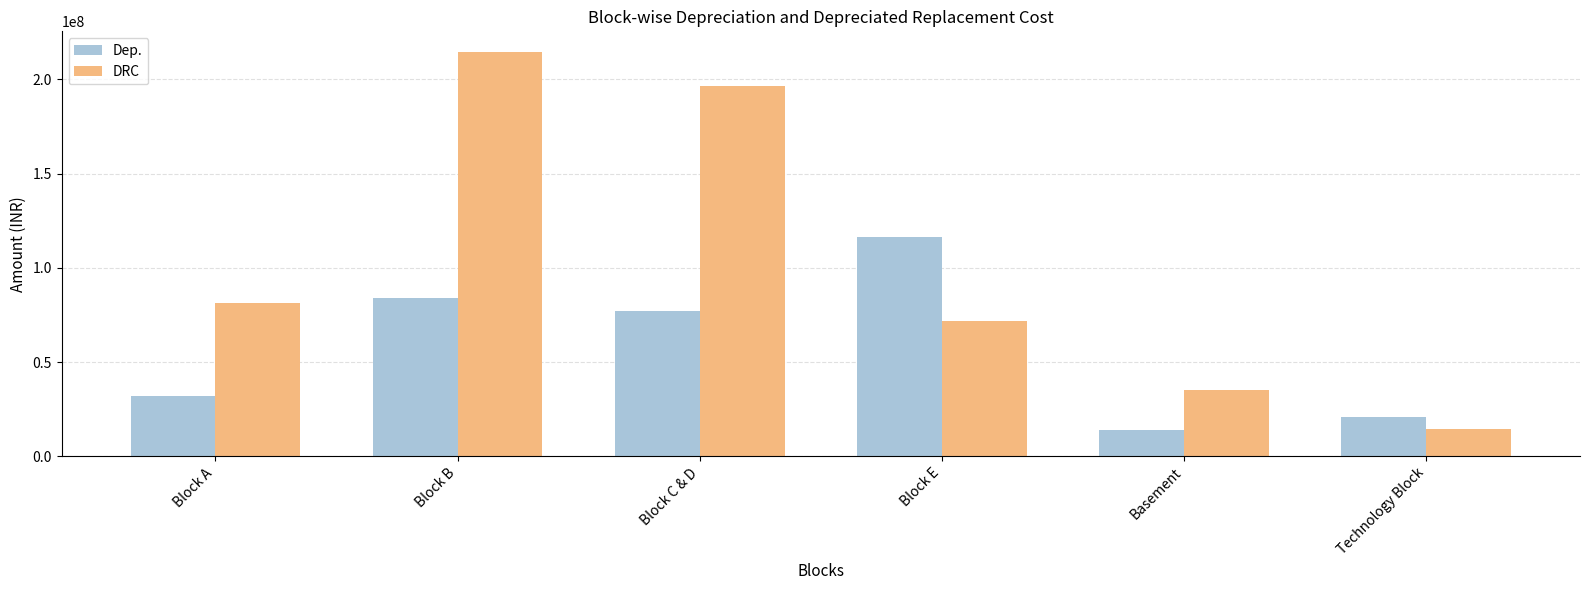

At how many categories does at least one series exceed 52005006?

4